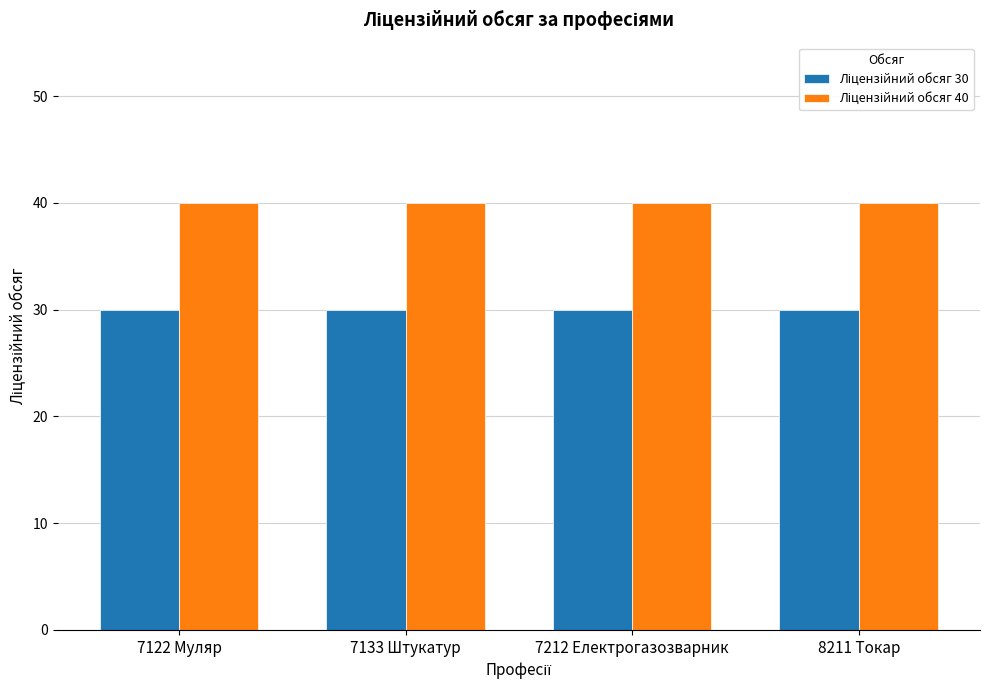

At how many categories does at least one series exceed 32?

4